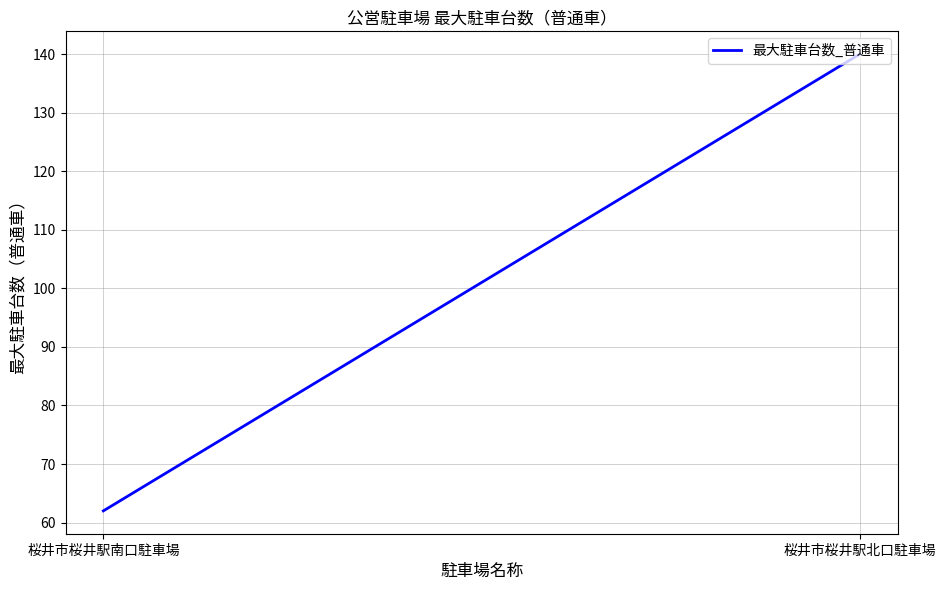

Reading left to right, what are all the values shown in this chart?

62	140